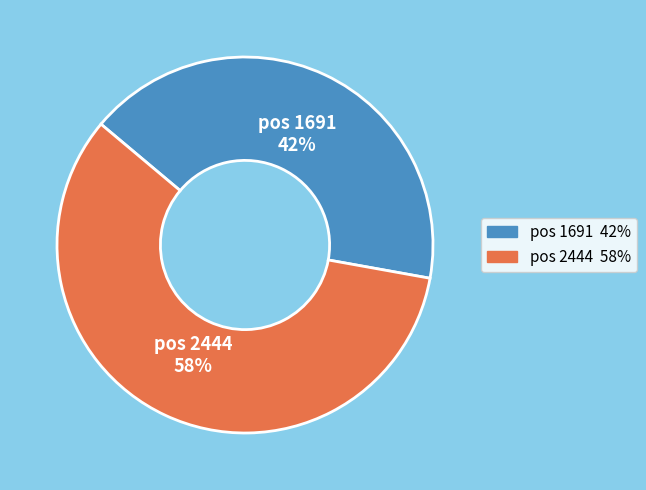

Is there any slice that represents more than half of the pie?

Yes